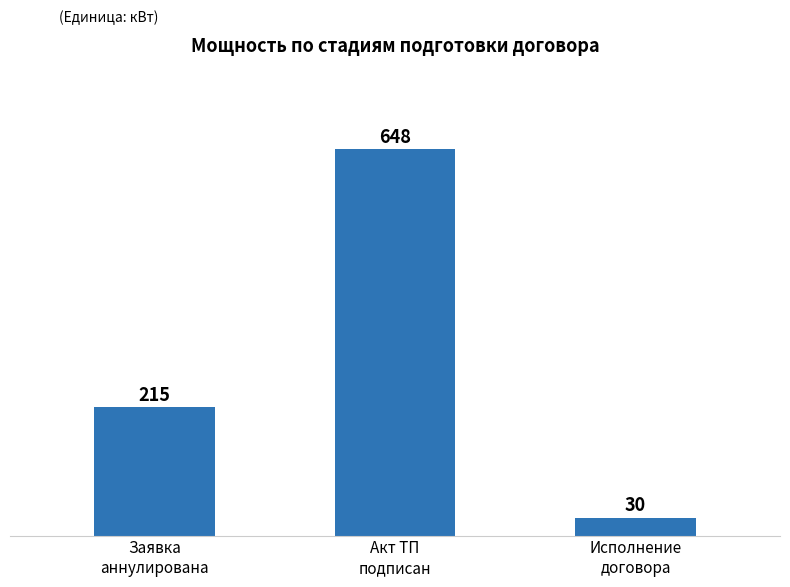

What is the sum of the values at Заявка
аннулирована and Исполнение
договора?

245